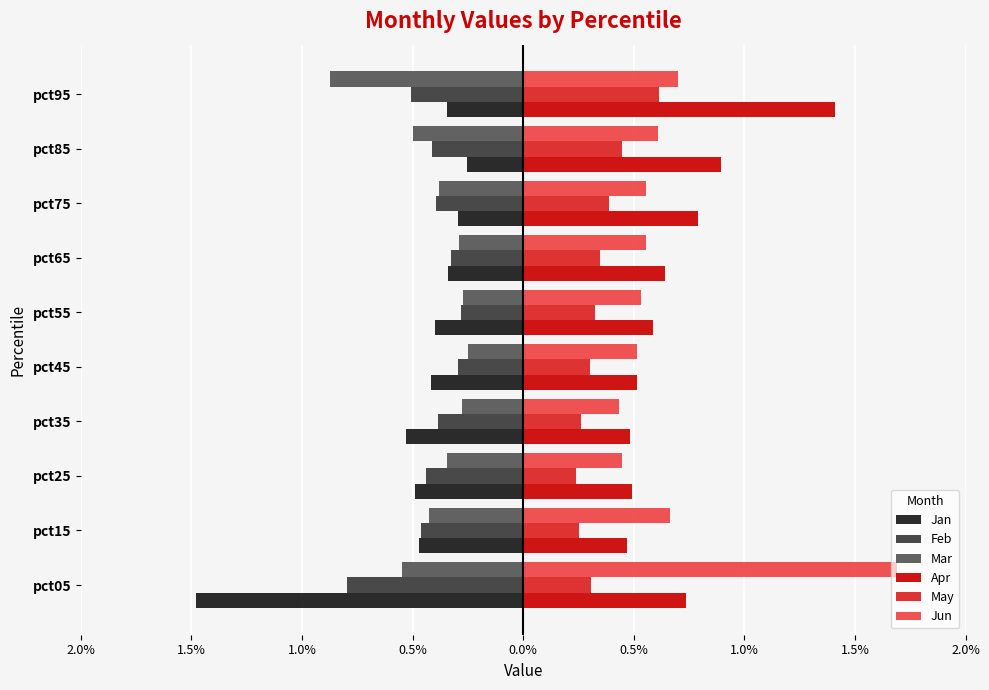

What are all the series names shown in the legend?

Jan, Feb, Mar, Apr, May, Jun